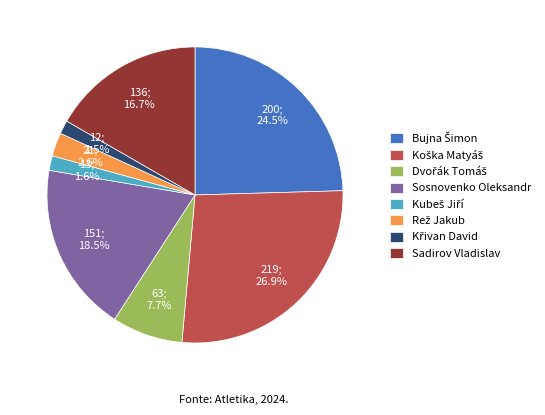

Does any single category account for the majority?

No